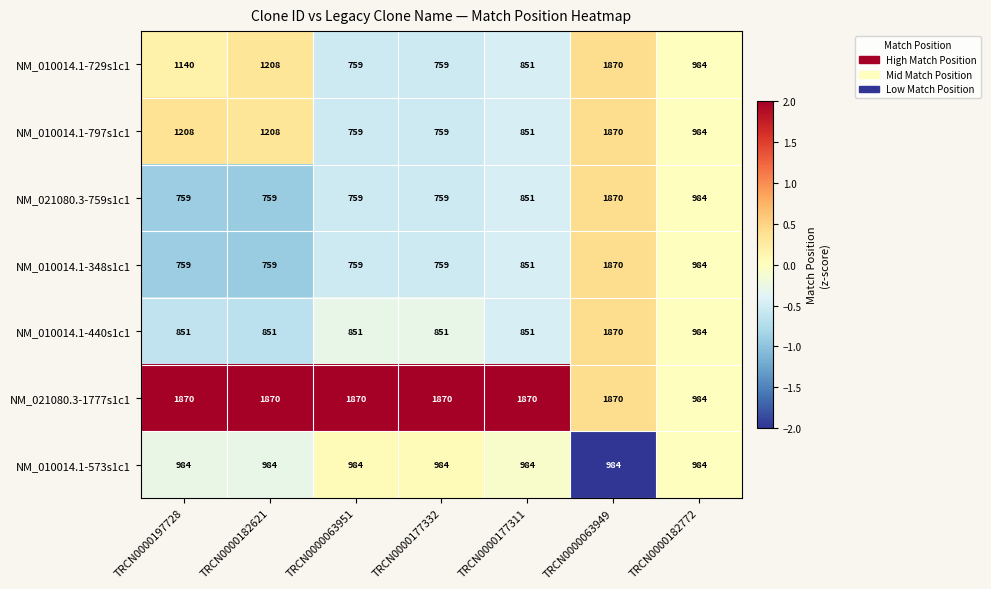

What is the difference between the maximum and minimum values in the NM_010014.1-440s1c1 series?

1019